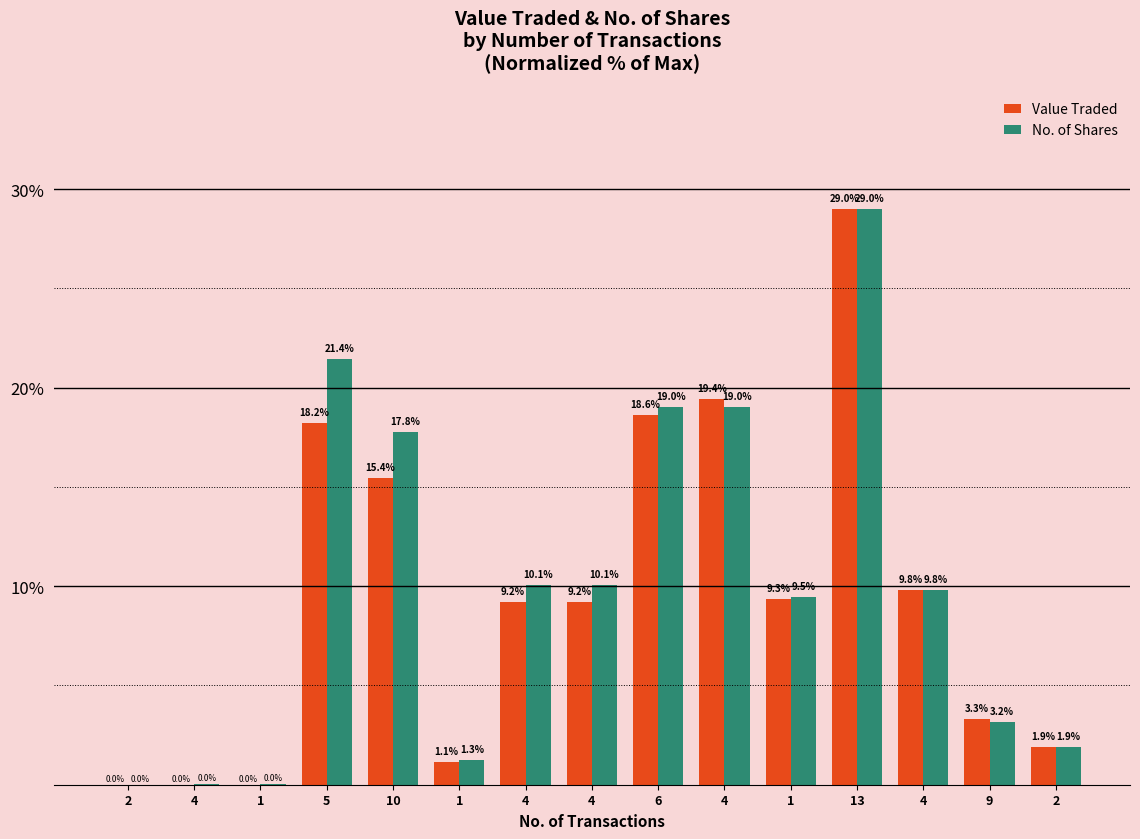

Rank the series by their maximum value, from highest to lowest.

Value Traded, No. of Shares